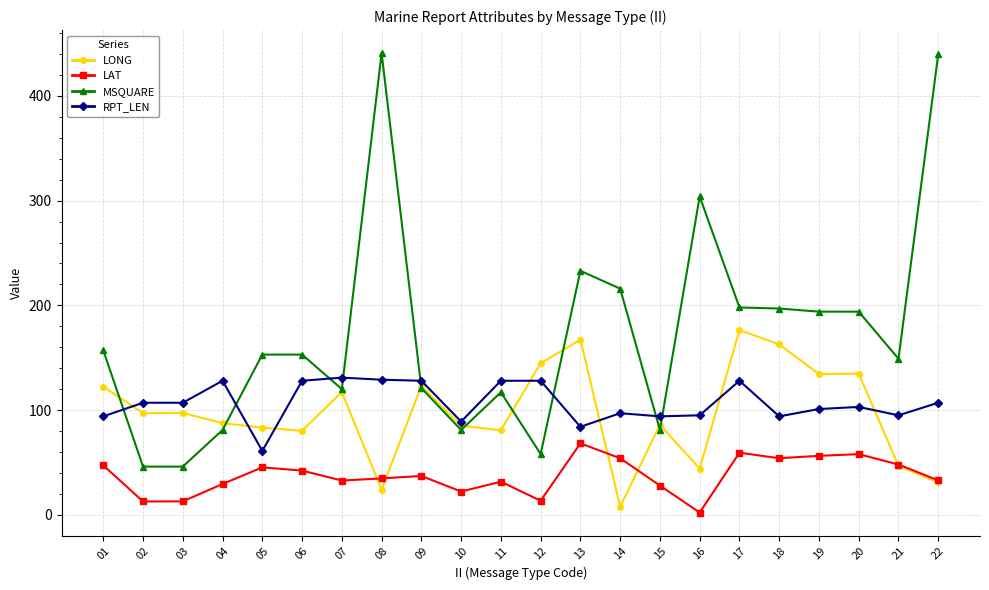

At which label does LONG first exceed 97?

01